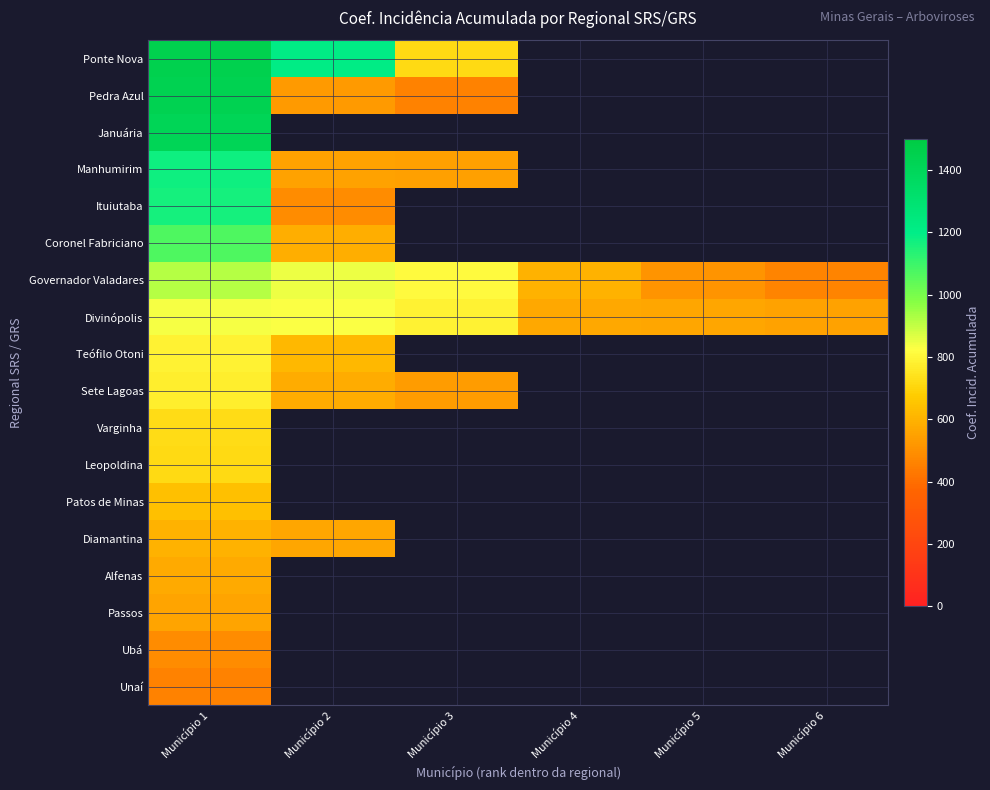

Reading right to left, what are all the values shown in this chart?

Ponte Nova: Município 6=0.0	Município 5=0.0	Município 4=0.0	Município 3=717.1	Município 2=1210.1	Município 1=1447.8
Pedra Azul: Município 6=0.0	Município 5=0.0	Município 4=0.0	Município 3=458.9	Município 2=532.1	Município 1=1441.0
Januária: Município 6=0.0	Município 5=0.0	Município 4=0.0	Município 3=0.0	Município 2=0.0	Município 1=1417.3
Manhumirim: Município 6=0.0	Município 5=0.0	Município 4=0.0	Município 3=545.0	Município 2=551.9	Município 1=1176.0
Ituiutaba: Município 6=0.0	Município 5=0.0	Município 4=0.0	Município 3=0.0	Município 2=489.2	Município 1=1162.0
Coronel Fabriciano: Município 6=0.0	Município 5=0.0	Município 4=0.0	Município 3=0.0	Município 2=590.9	Município 1=1069.8
Governador Valadares: Município 6=465.7	Município 5=513.0	Município 4=598.1	Município 3=810.4	Município 2=847.5	Município 1=916.3
Divinópolis: Município 6=556.1	Município 5=563.9	Município 4=573.9	Município 3=787.1	Município 2=826.7	Município 1=835.1
Teófilo Otoni: Município 6=0.0	Município 5=0.0	Município 4=0.0	Município 3=0.0	Município 2=616.1	Município 1=789.4
Sete Lagoas: Município 6=0.0	Município 5=0.0	Município 4=0.0	Município 3=535.7	Município 2=580.8	Município 1=774.9
Varginha: Município 6=0.0	Município 5=0.0	Município 4=0.0	Município 3=0.0	Município 2=0.0	Município 1=721.6
Leopoldina: Município 6=0.0	Município 5=0.0	Município 4=0.0	Município 3=0.0	Município 2=0.0	Município 1=717.1
Patos de Minas: Município 6=0.0	Município 5=0.0	Município 4=0.0	Município 3=0.0	Município 2=0.0	Município 1=642.3
Diamantina: Município 6=0.0	Município 5=0.0	Município 4=0.0	Município 3=0.0	Município 2=566.1	Município 1=597.9
Alfenas: Município 6=0.0	Município 5=0.0	Município 4=0.0	Município 3=0.0	Município 2=0.0	Município 1=574.3
Passos: Município 6=0.0	Município 5=0.0	Município 4=0.0	Município 3=0.0	Município 2=0.0	Município 1=558.1
Ubá: Município 6=0.0	Município 5=0.0	Município 4=0.0	Município 3=0.0	Município 2=0.0	Município 1=488.7
Unaí: Município 6=0.0	Município 5=0.0	Município 4=0.0	Município 3=0.0	Município 2=0.0	Município 1=459.6